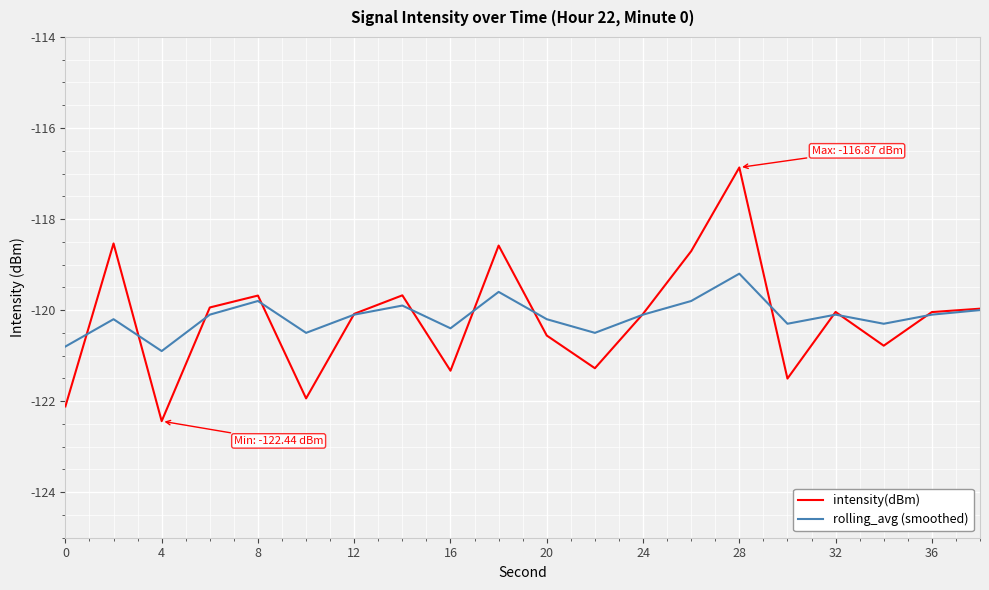

In rolling_avg (smoothed), how many points are lower than both neighbors (excluding endpoints)?

6